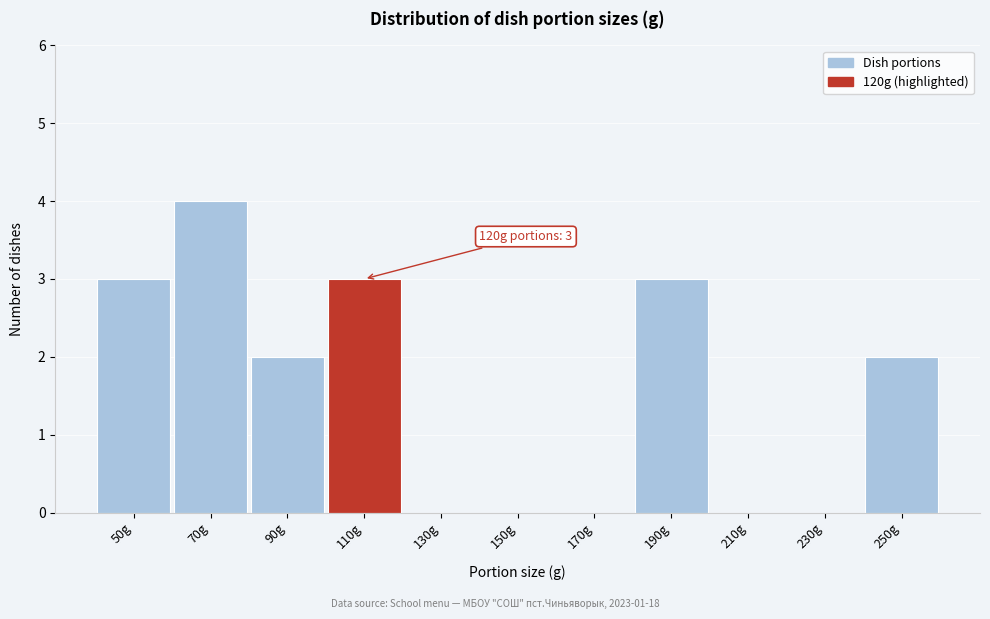

Reading left to right, list all the values displayed in this chart.

50g=3	70g=4	90g=2	110g=3	130g=0	150g=0	170g=0	190g=3	210g=0	230g=0	250g=2